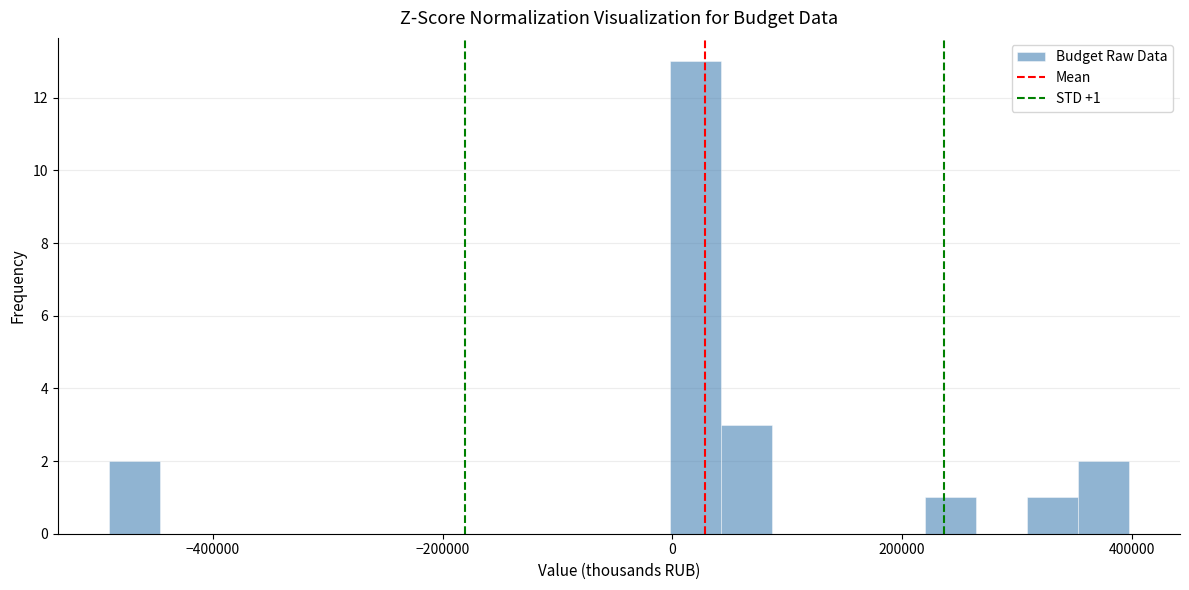

Around what value on the x-axis is the tallest bar? Give the approximate position of its centre, as read against the axis.

20000